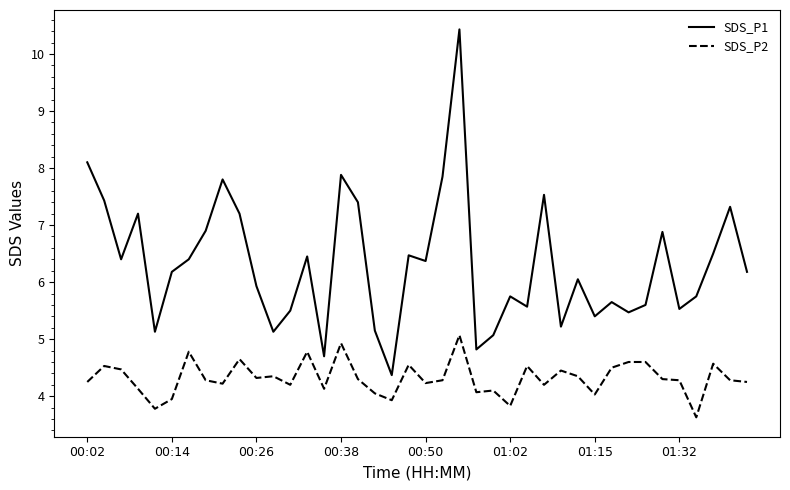

Which series has the largest total across all categories?

SDS_P1